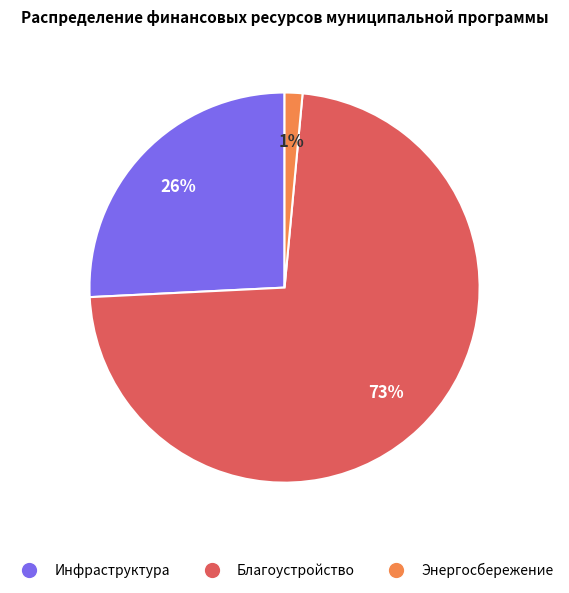

Does any single category account for the majority?

Yes